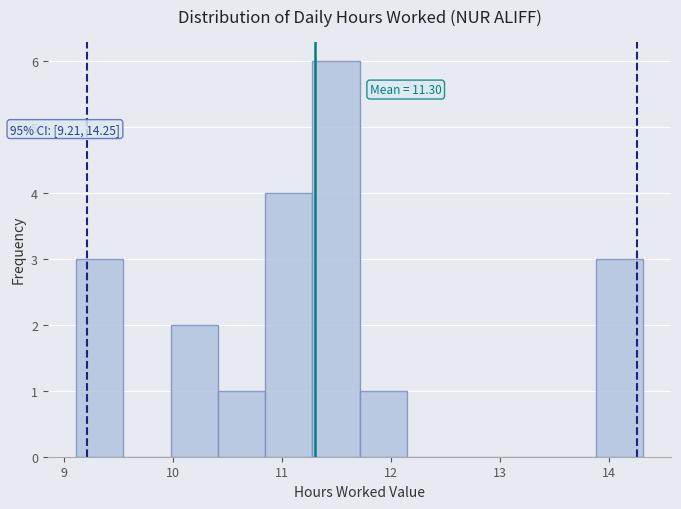

Which range on the x-axis has the tallest bar?

11.3 to 11.7